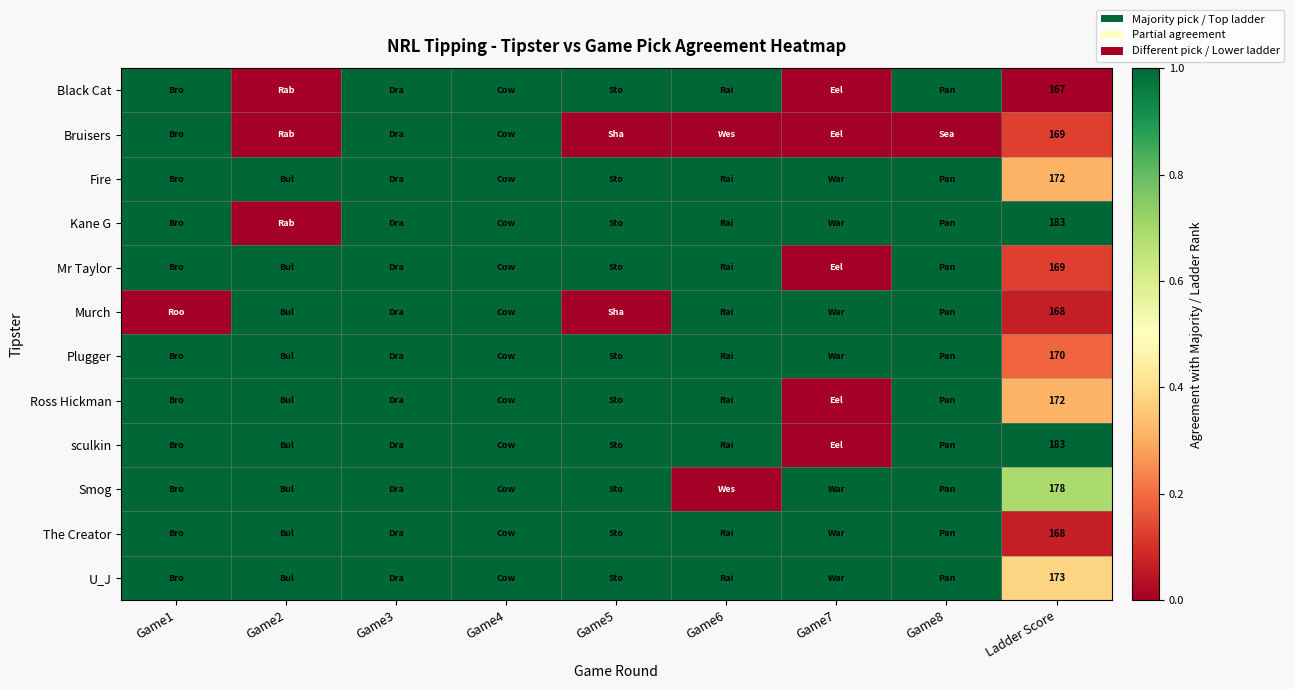

What is the spread (max minus min) of values at Ladder Score?

16